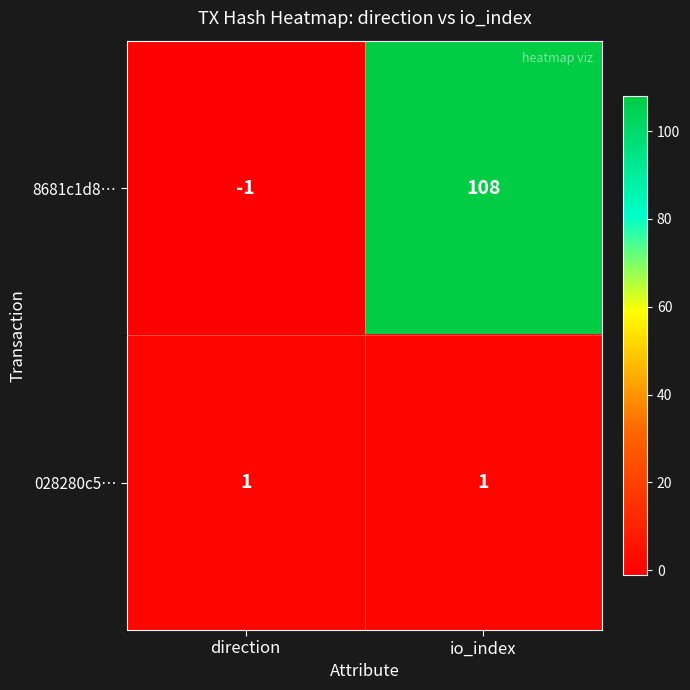

Is the value of 8681c1d8… at direction greater than the value of 028280c5… at io_index?

No